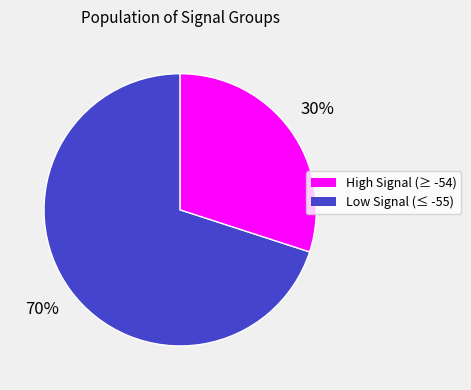

To the nearest percent, what is the difference between the largest and smallest slice percentages?

40%